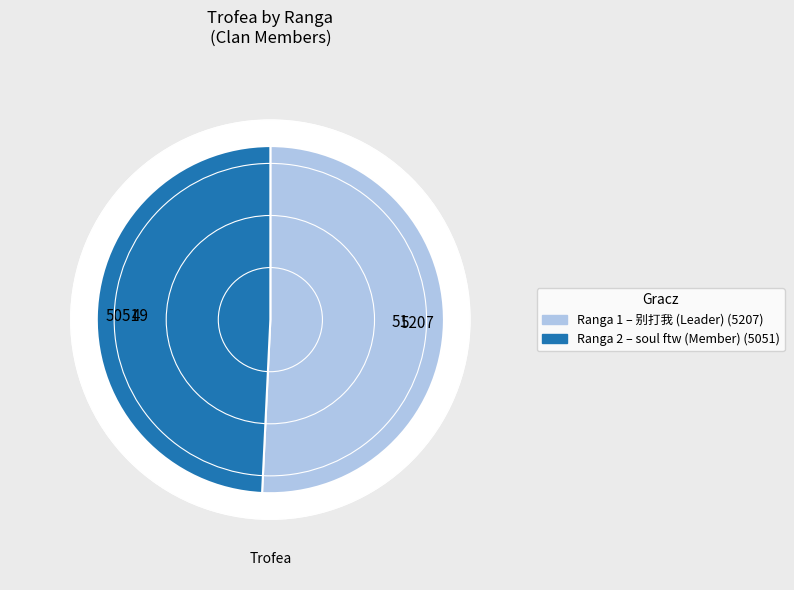

Does 1 account for over 50% of the chart?

Yes